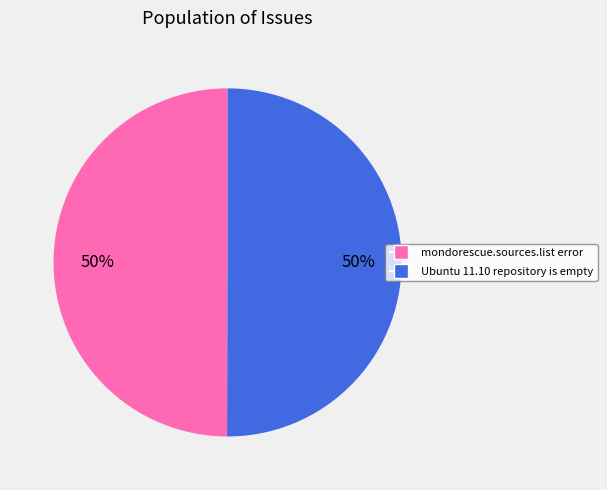

To the nearest percent, what percentage of the pie is Ubuntu 11.10 repository is empty?

50%